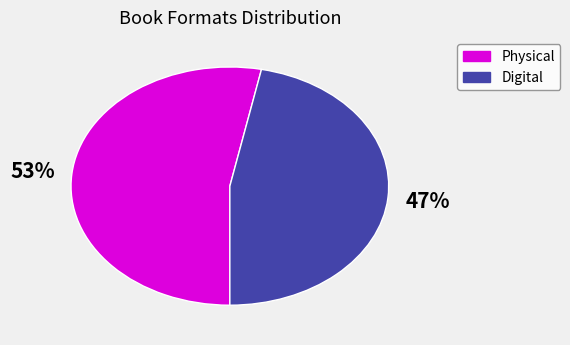

To the nearest percent, what is the average slice percentage?

50%